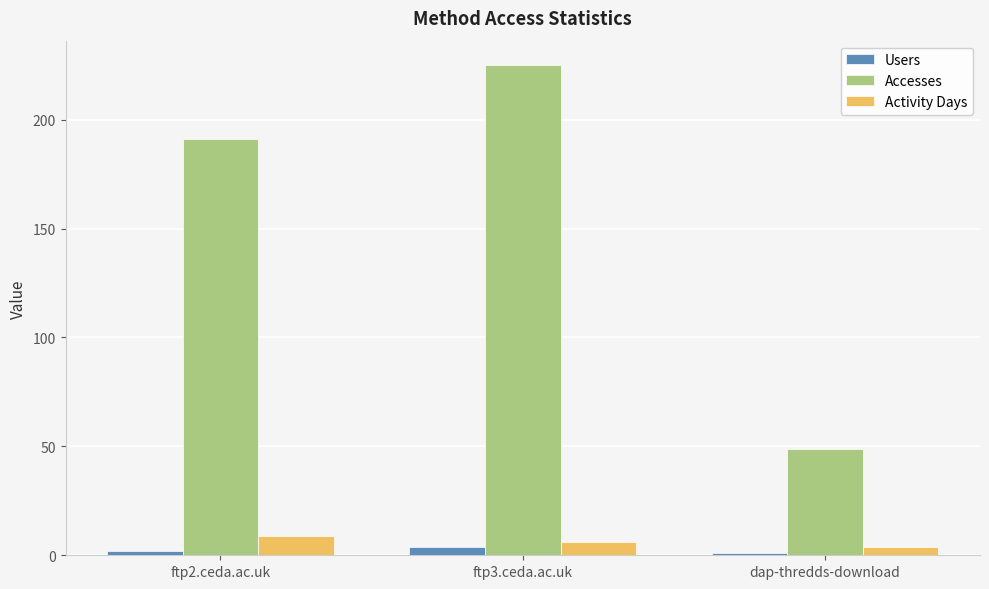

What is the lowest value of the Activity Days series?

4